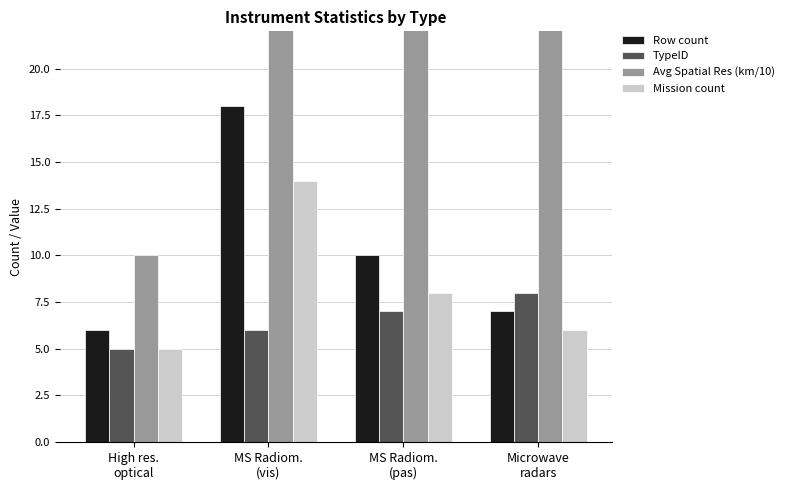

Reading left to right, extract all data points from this chart.

Row count: 6	18	10	7
TypeID: 5	6	7	8
Avg Spatial Res (km/10): 10	110	50	30
Mission count: 5	14	8	6